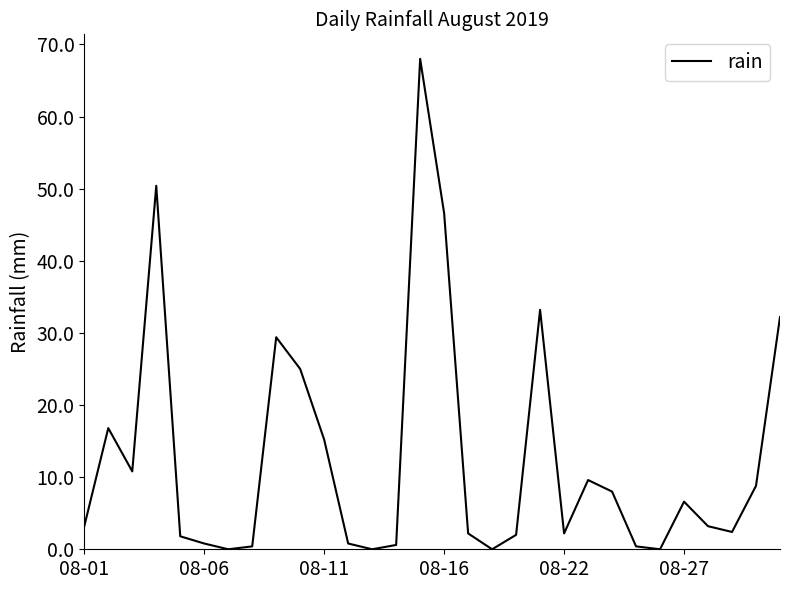

What is the greatest value displayed?

68.0